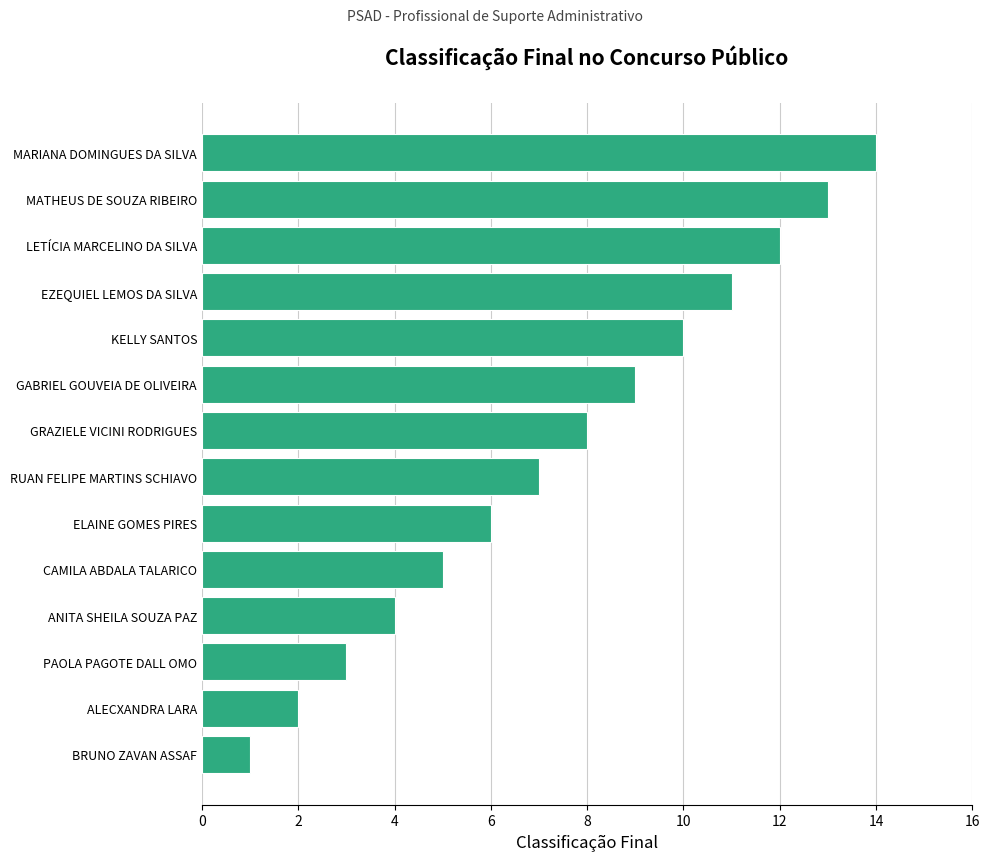

Between MATHEUS DE SOUZA RIBEIRO and ELAINE GOMES PIRES, which is larger?

MATHEUS DE SOUZA RIBEIRO